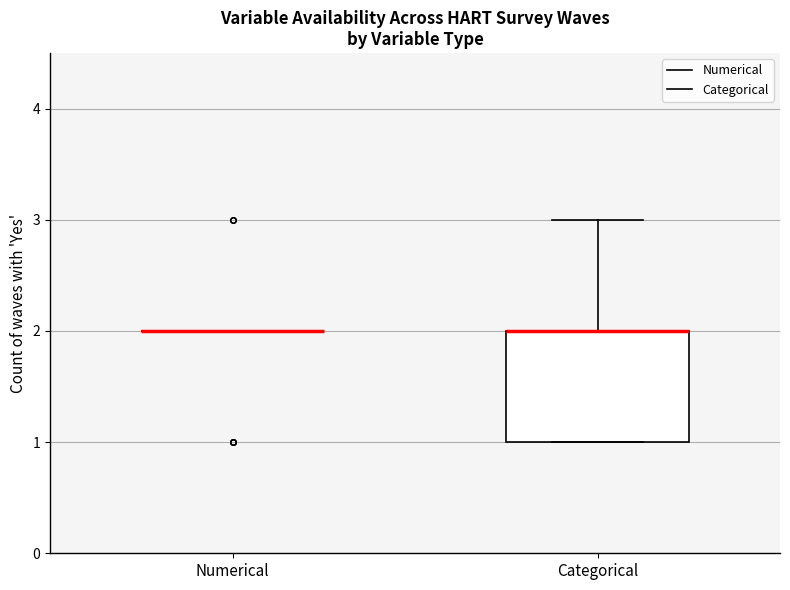

Comparing the boxes themselves (not the whiskers), which one is the tallest?

Categorical